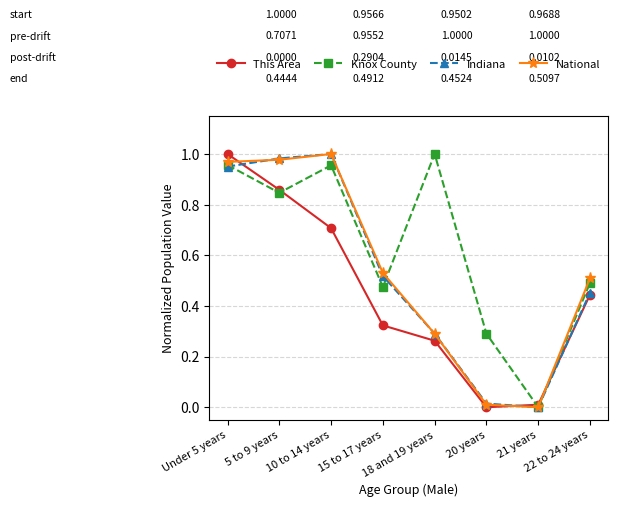

True or false: Indiana has more than 0 interior local peaks.

True